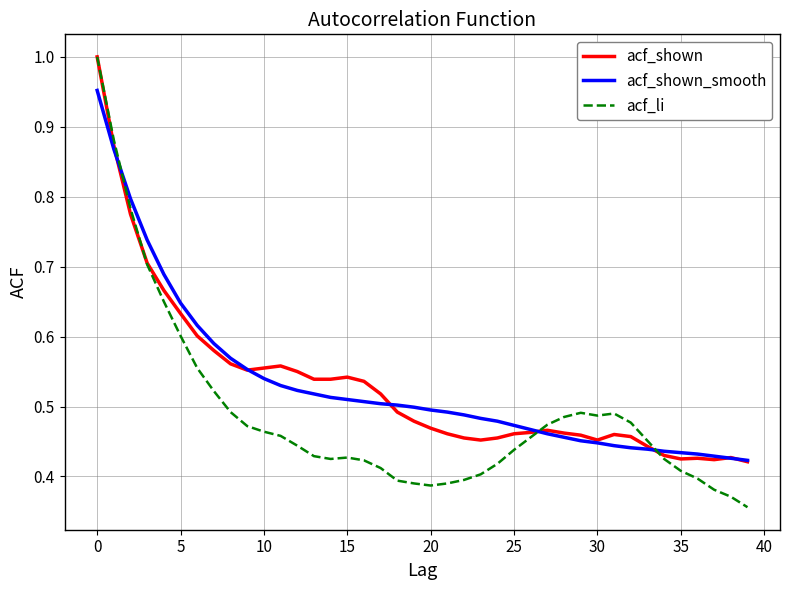

What are all the series names shown in the legend?

acf_shown, acf_shown_smooth, acf_li